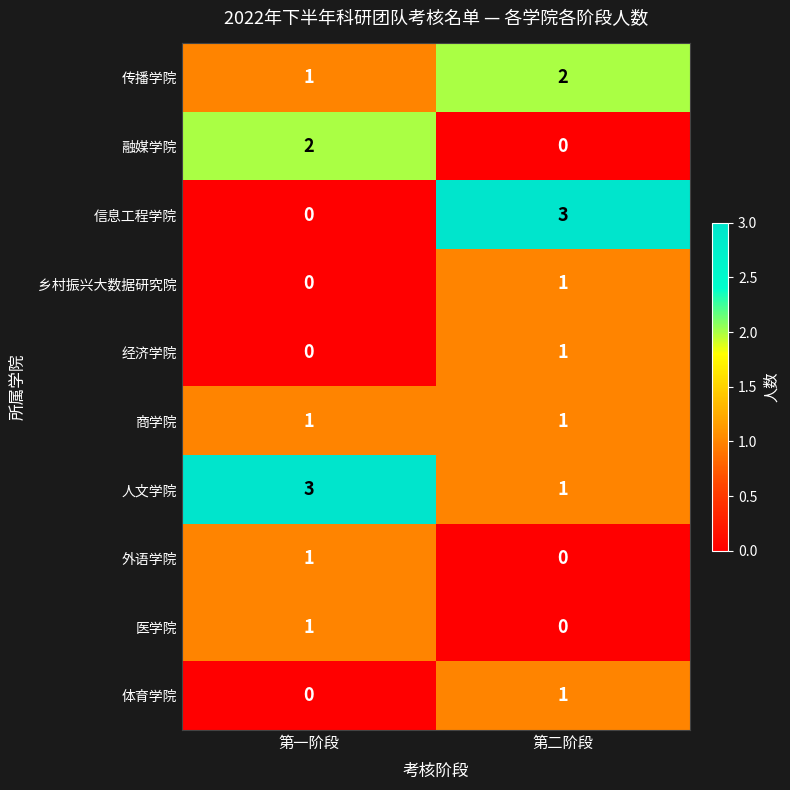

Is the value of 传播学院 at 第一阶段 greater than the value of 融媒学院 at 第一阶段?

No